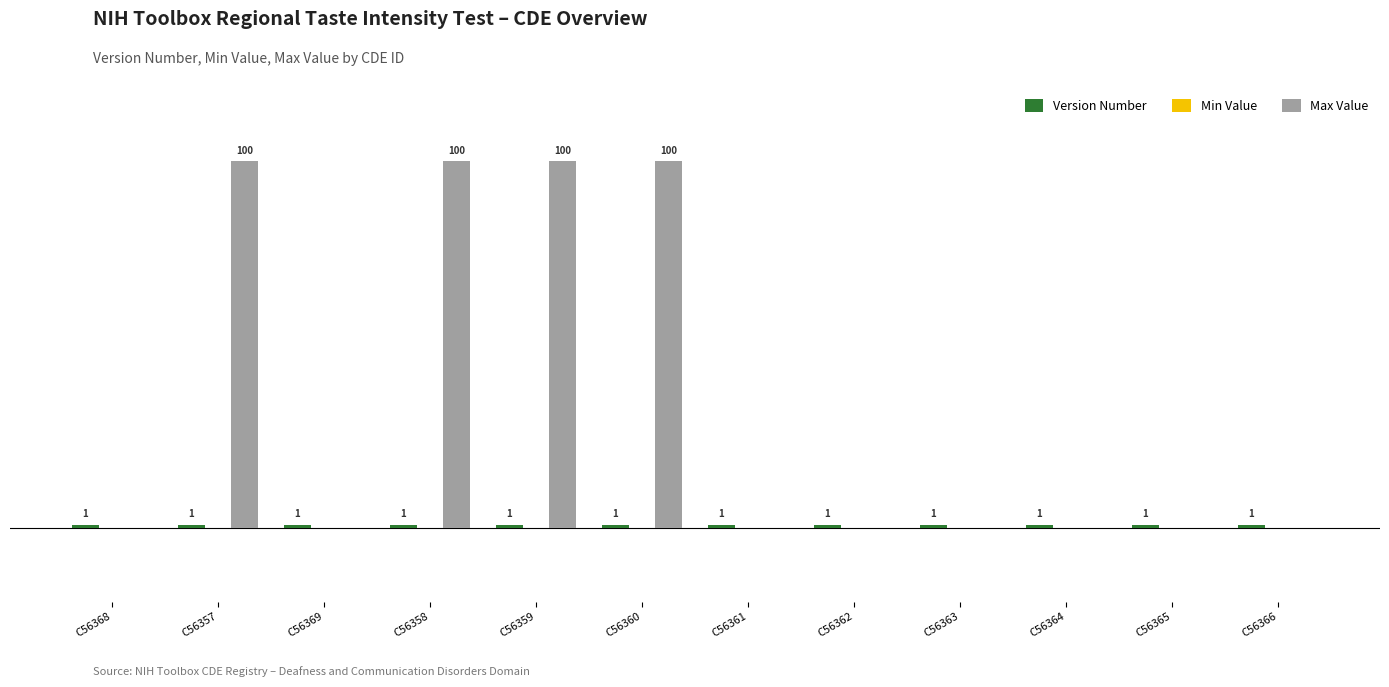

Which series has the largest total across all categories?

Max Value